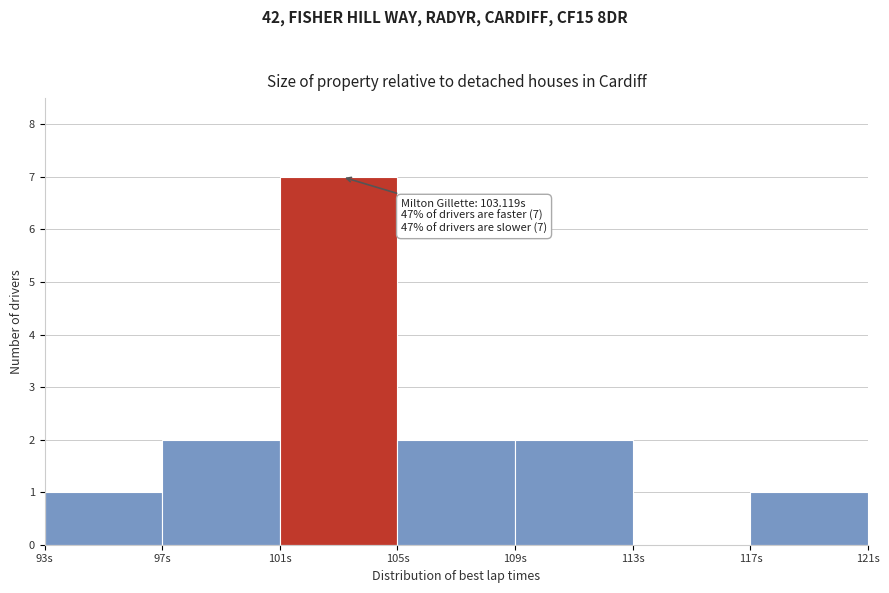

Over which range of the x-axis is the bar tallest?

101 to 105